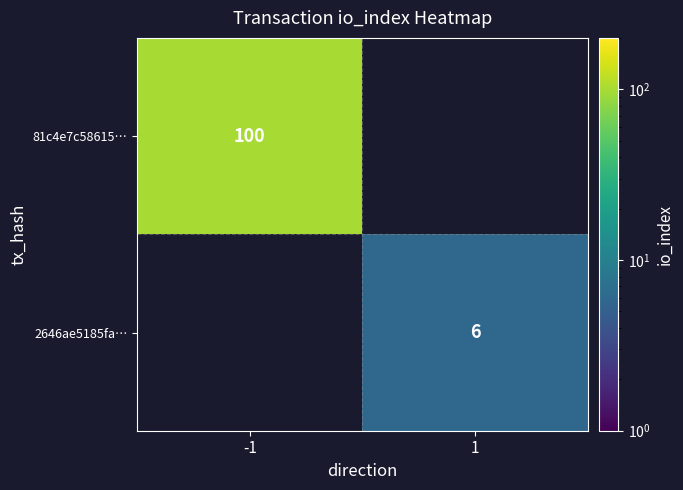

True or false: 81c4e7c58615… has a value of 46 at -1.

False